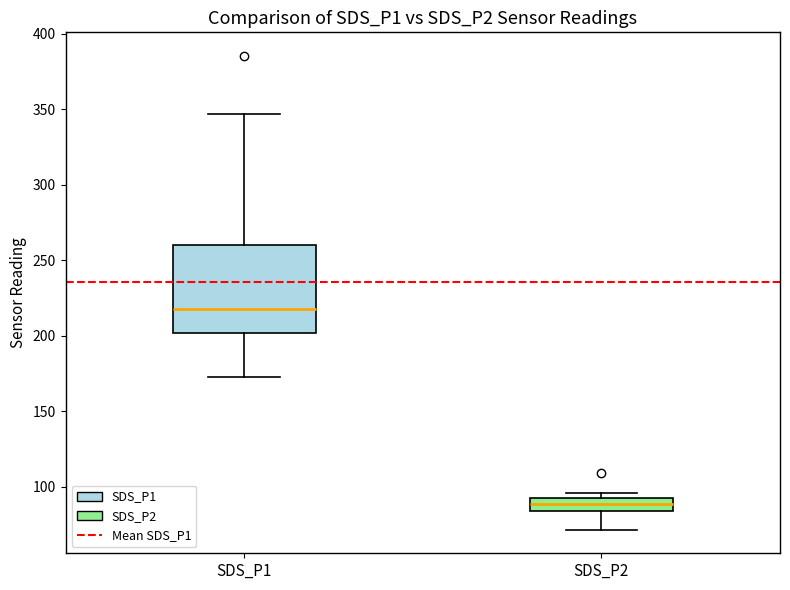

Which box is the tallest, from its lower edge to its upper edge?

SDS_P1